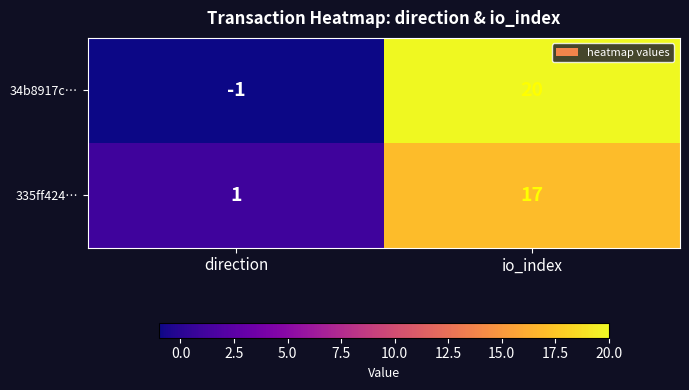

Which series has the widest spread of values?

34b8917c…